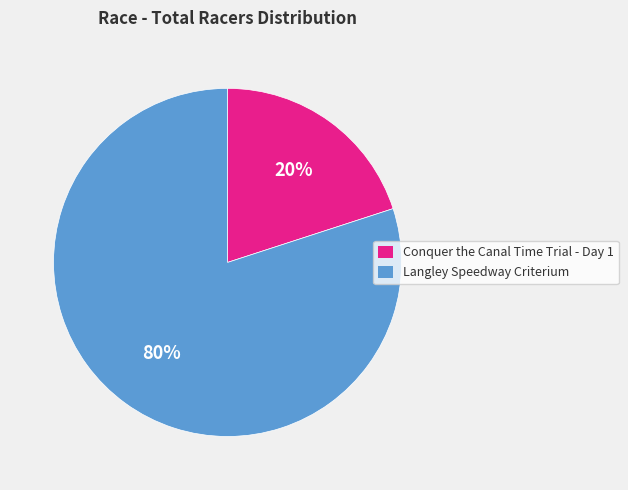

Is there any slice that represents more than half of the pie?

Yes